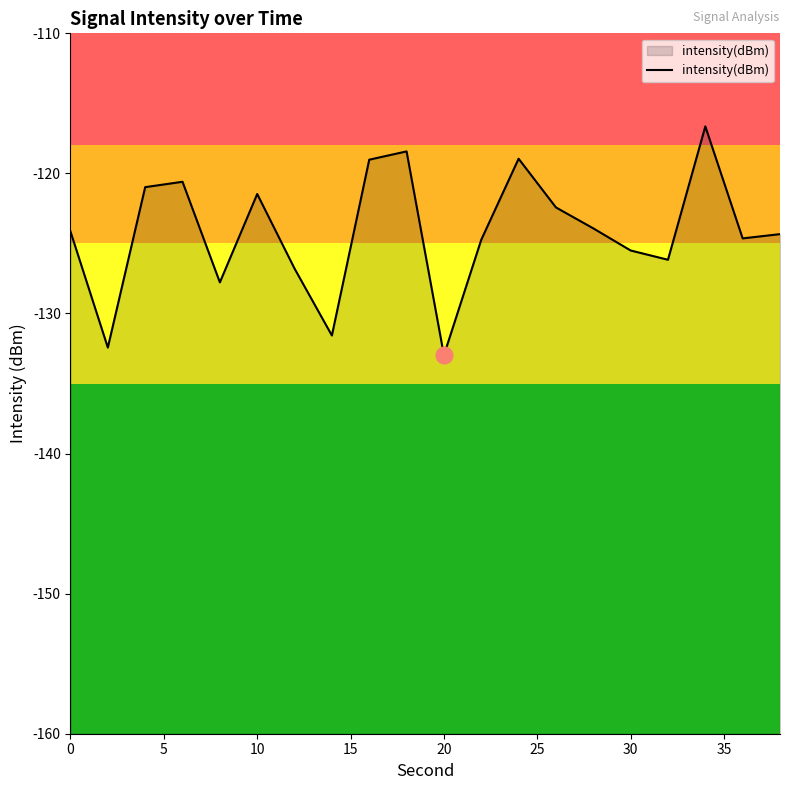

Does the chart display data point markers on the line(s)?

No